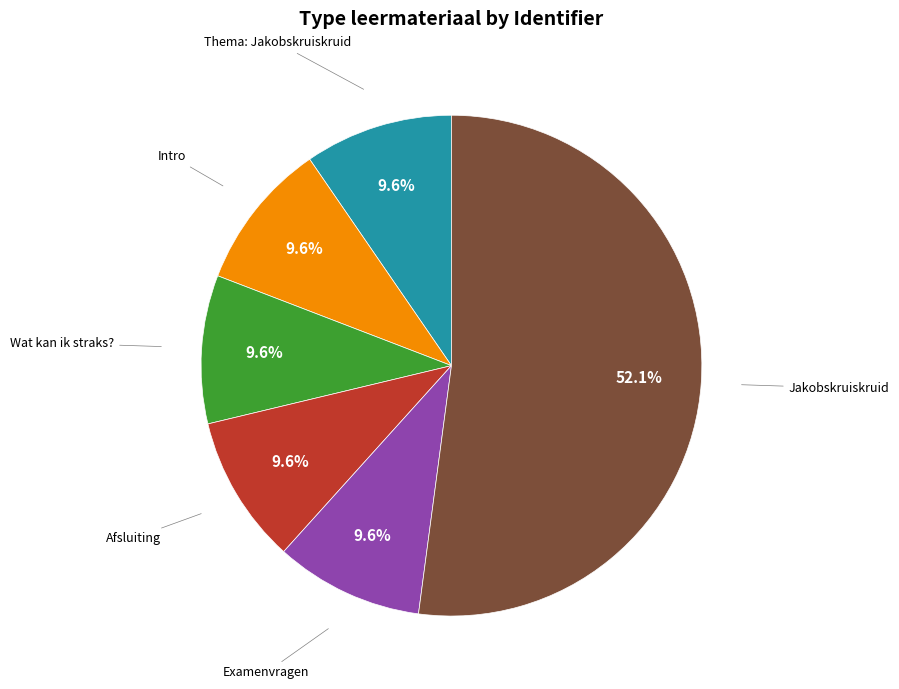

How many segments does this pie chart have?

6